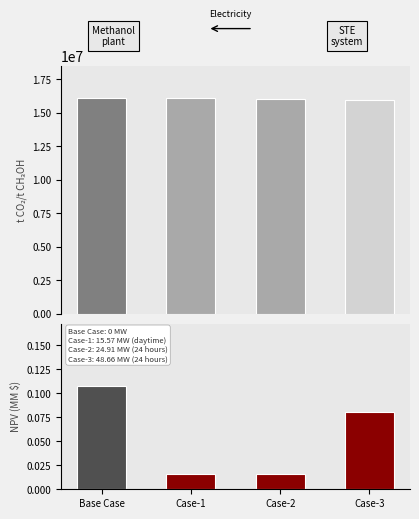

At how many categories does at least one series exceed 11556490?

4